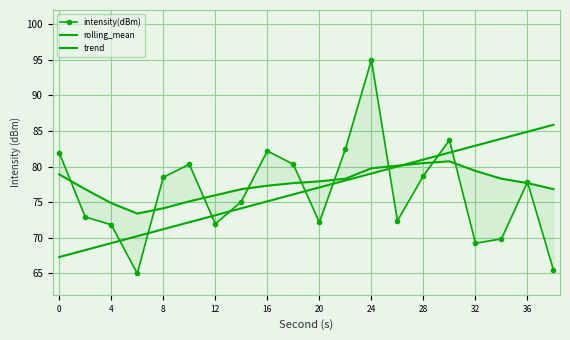

At how many categories does at least one series exceed 84?

3